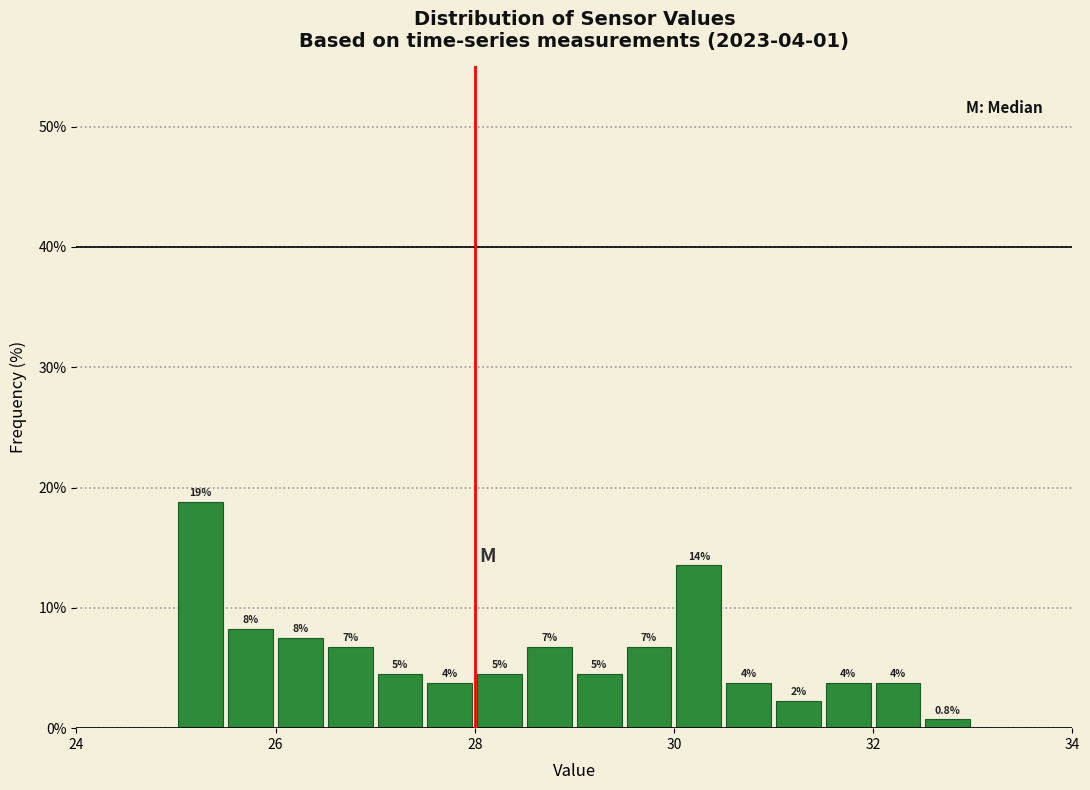

Around what value on the x-axis is the tallest bar? Give the approximate position of its centre, as read against the axis.

25.2